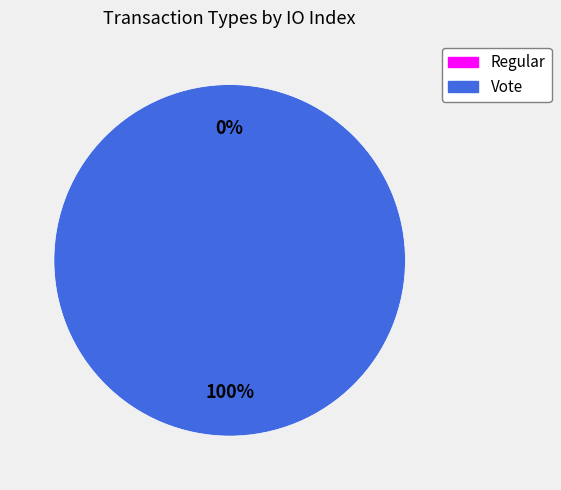

To the nearest percent, what is the average slice percentage?

50%